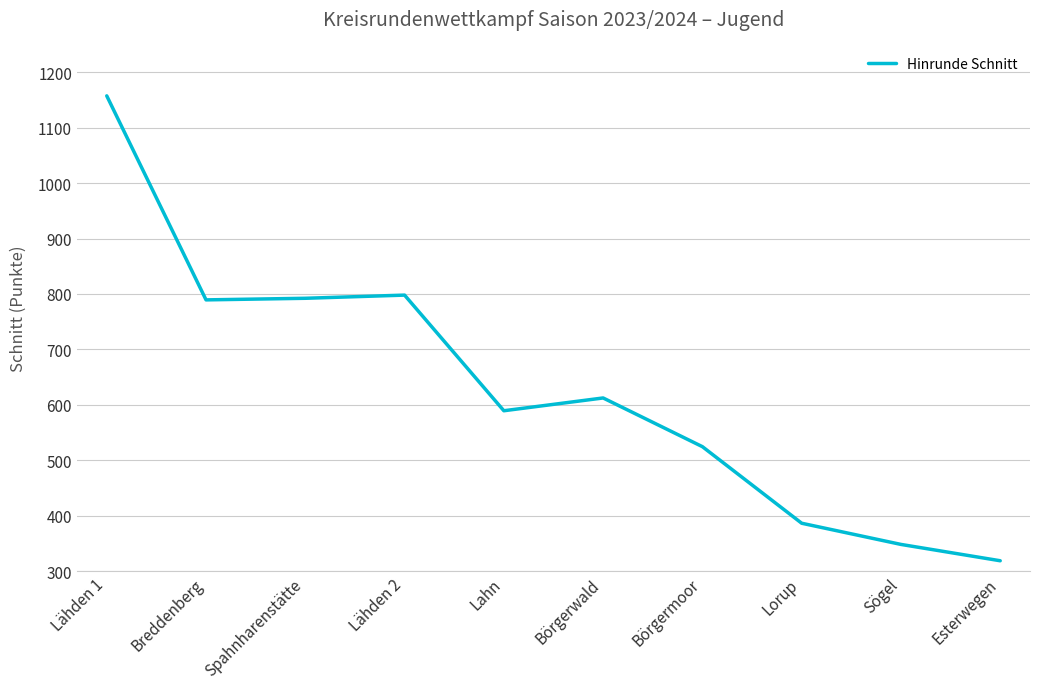

What position from the right is Lähden 1?

10